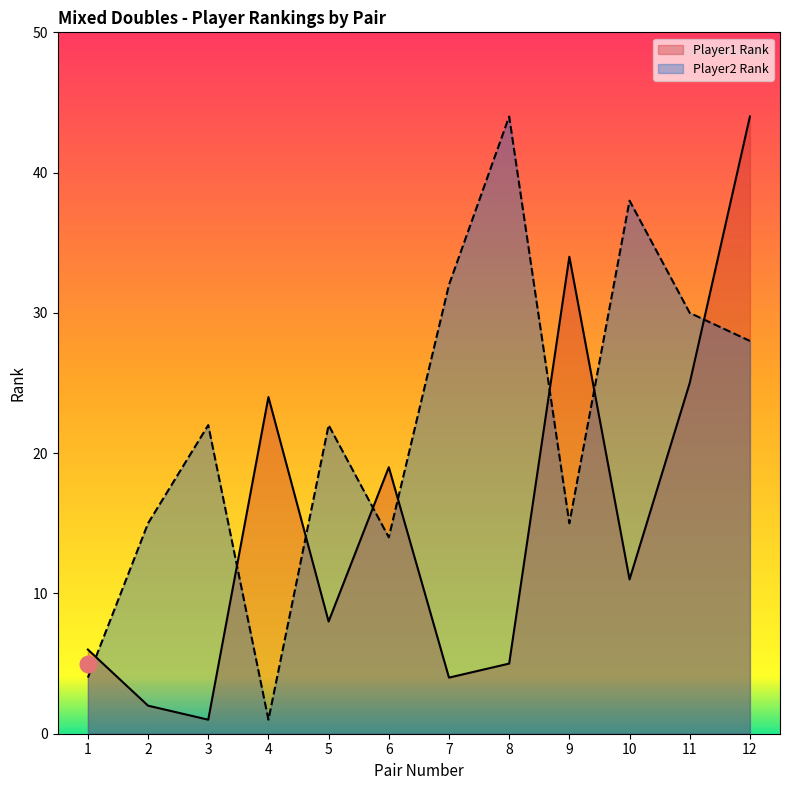

The value of Player1 Rank at 7 is 1. True or false?

False